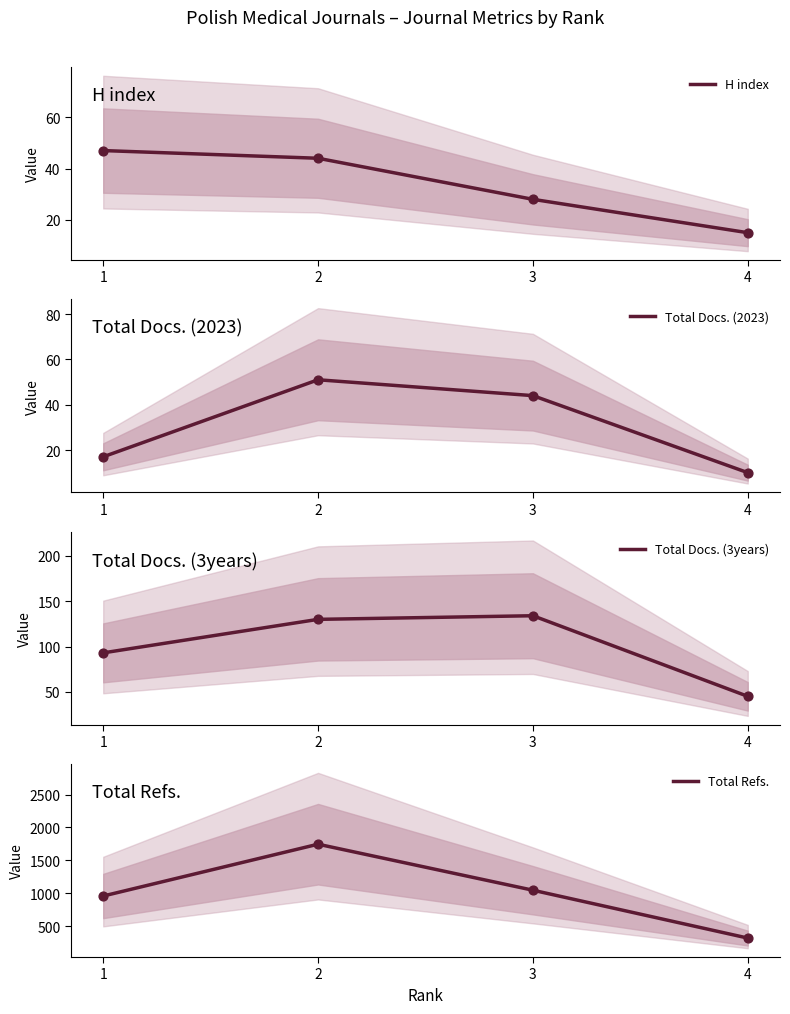

Which series reaches the maximum Y coordinate?

Total Refs.